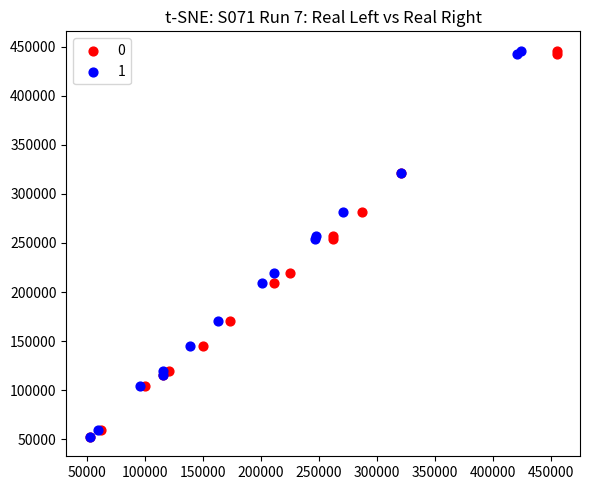

What are all the series names shown in the legend?

0, 1